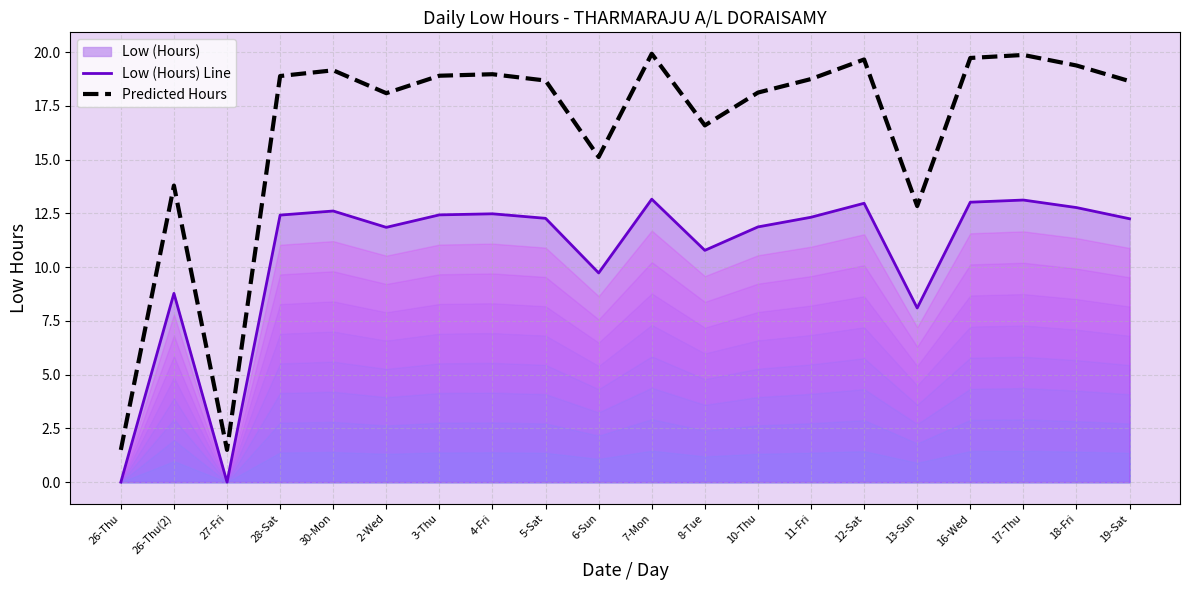

Which series changed the most between 3-Thu and 17-Thu?

Predicted Hours